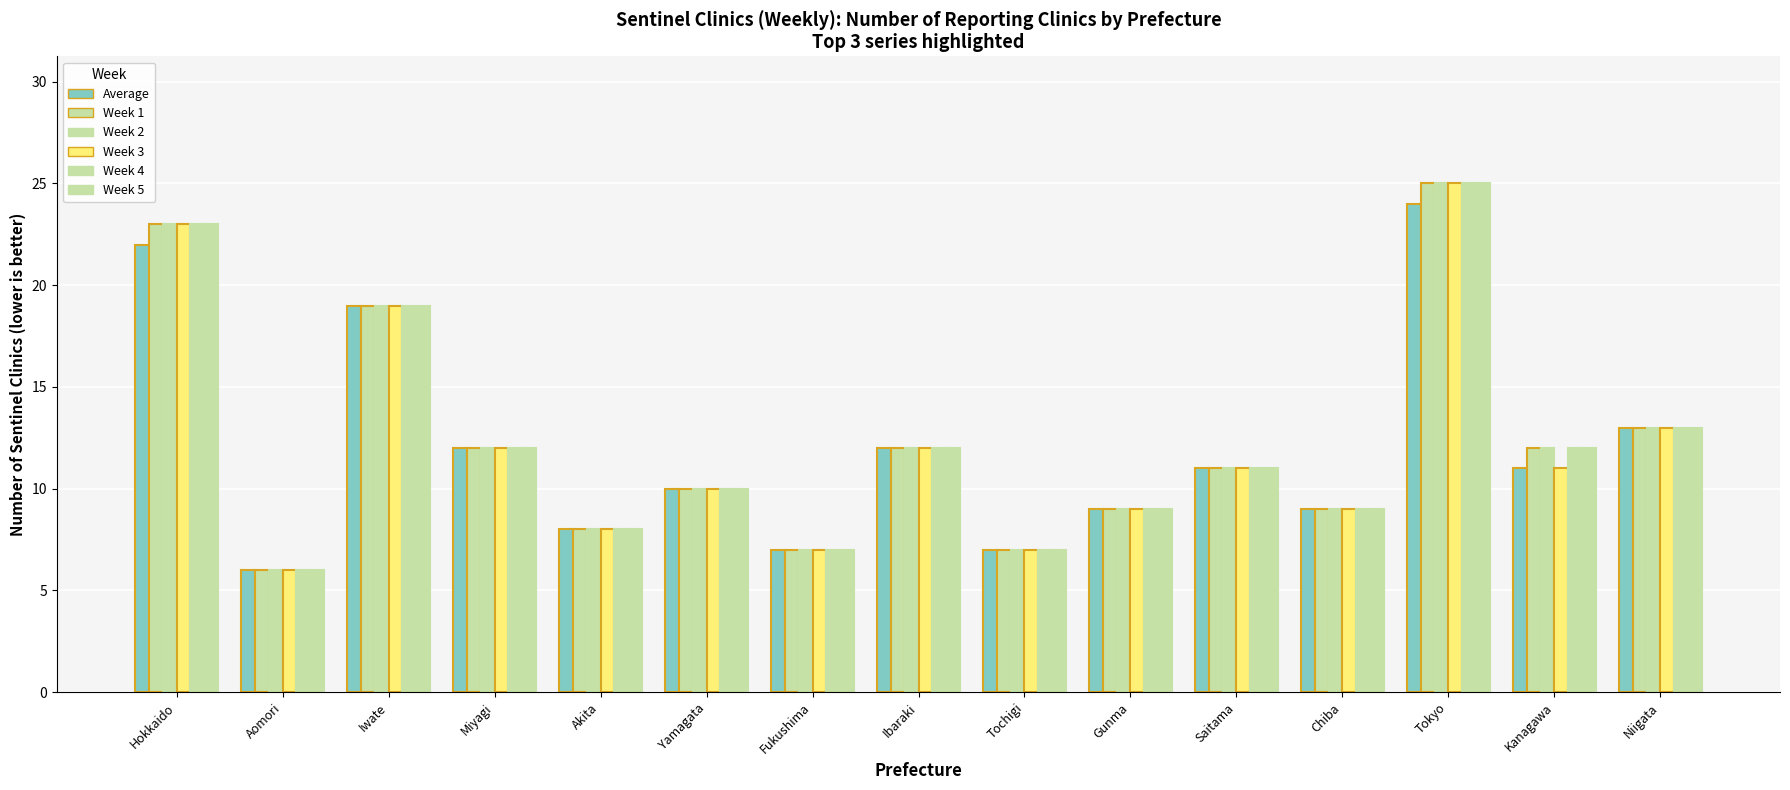

Does the chart contain stacked bars?

No